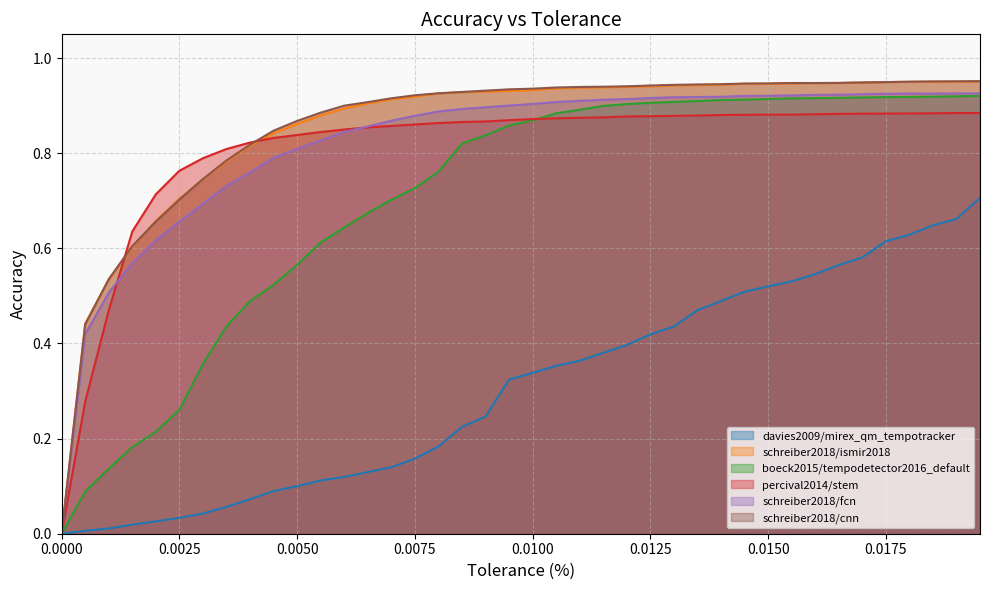

True or false: percival2014/stem has a value of 0.9 at 0.0125.

True